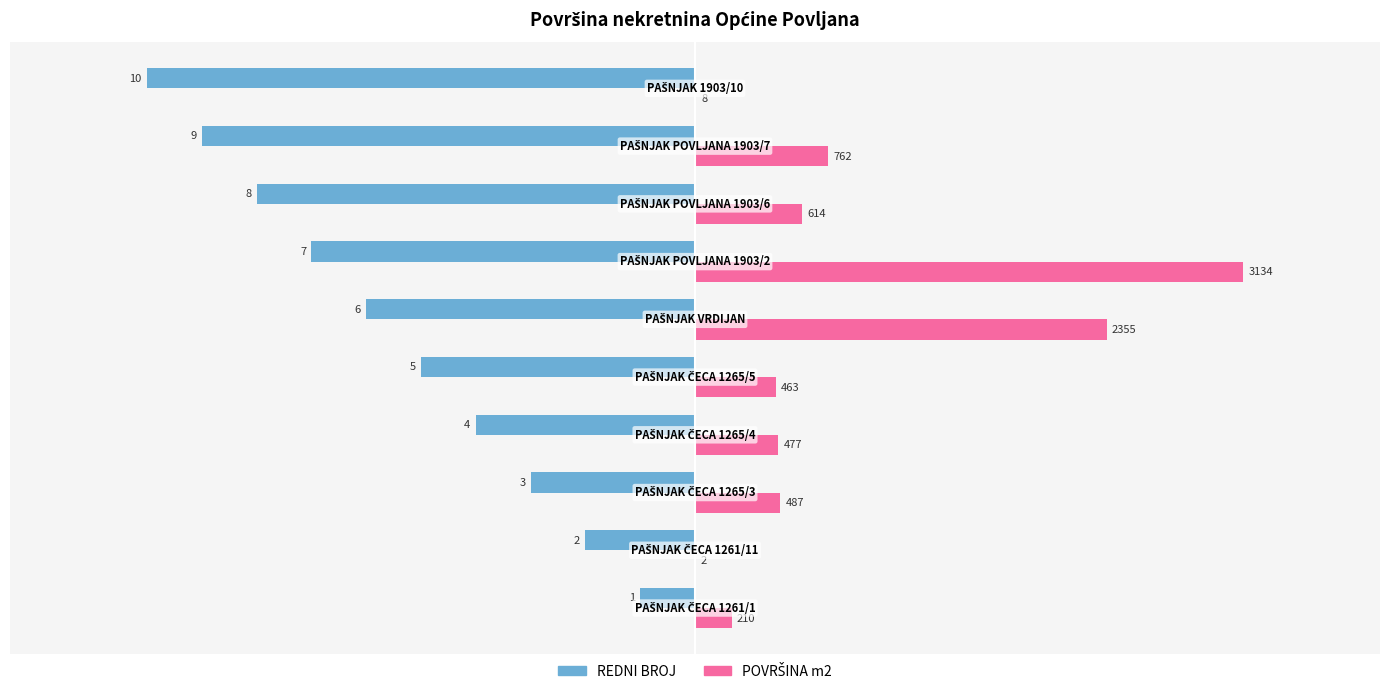

What is the maximum value shown in the chart?

3134.0